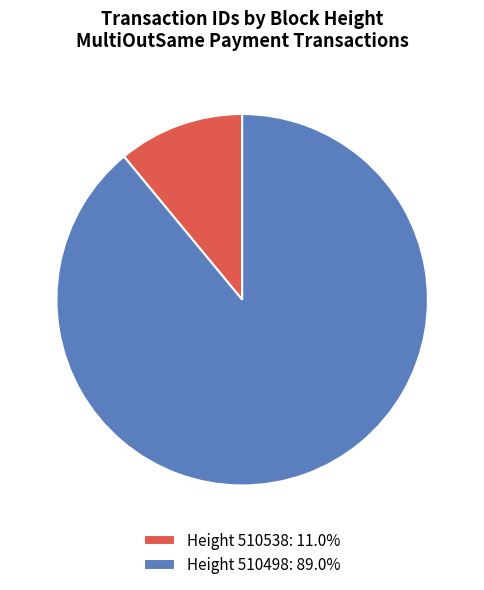

Does Height 510538: 11.0% account for over 50% of the chart?

No